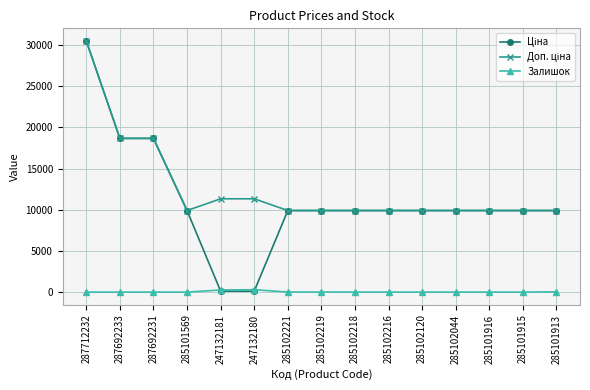

True or false: Залишок has more than 0 interior local peaks.

True